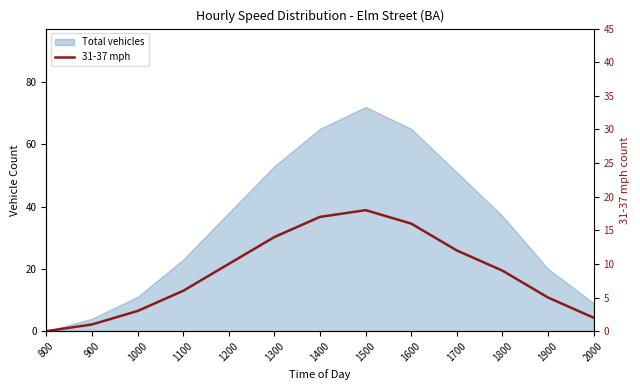

What is the ratio of the value at 1000 to the value at 1100?

0.5